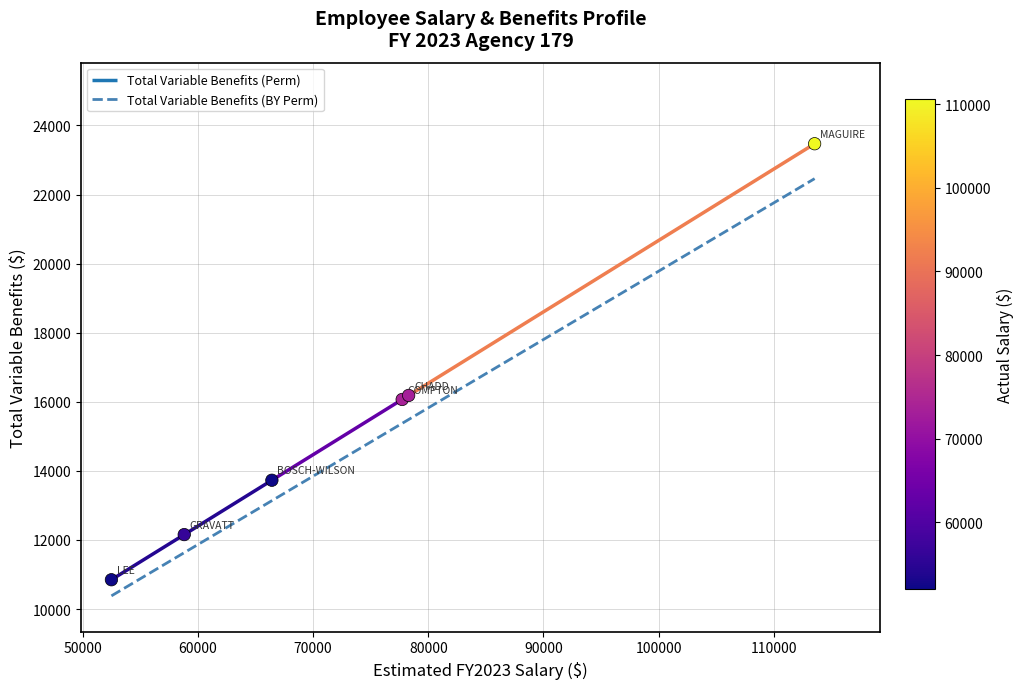

What is the minimum value for Total Variable Benefits (BY Perm)?

10380.8